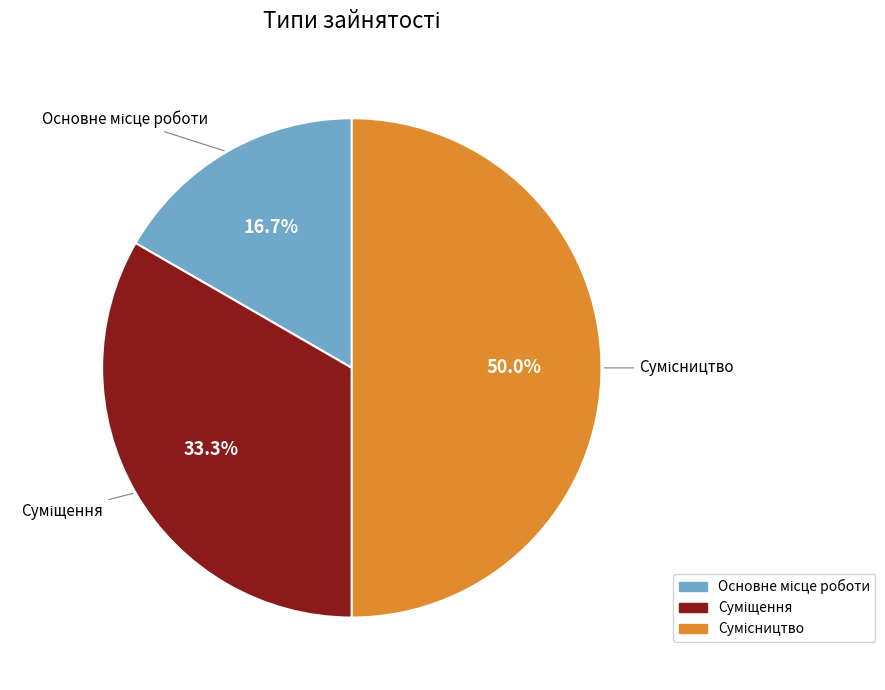

Is the sum of Сумісництво and Суміщення greater than half?

Yes